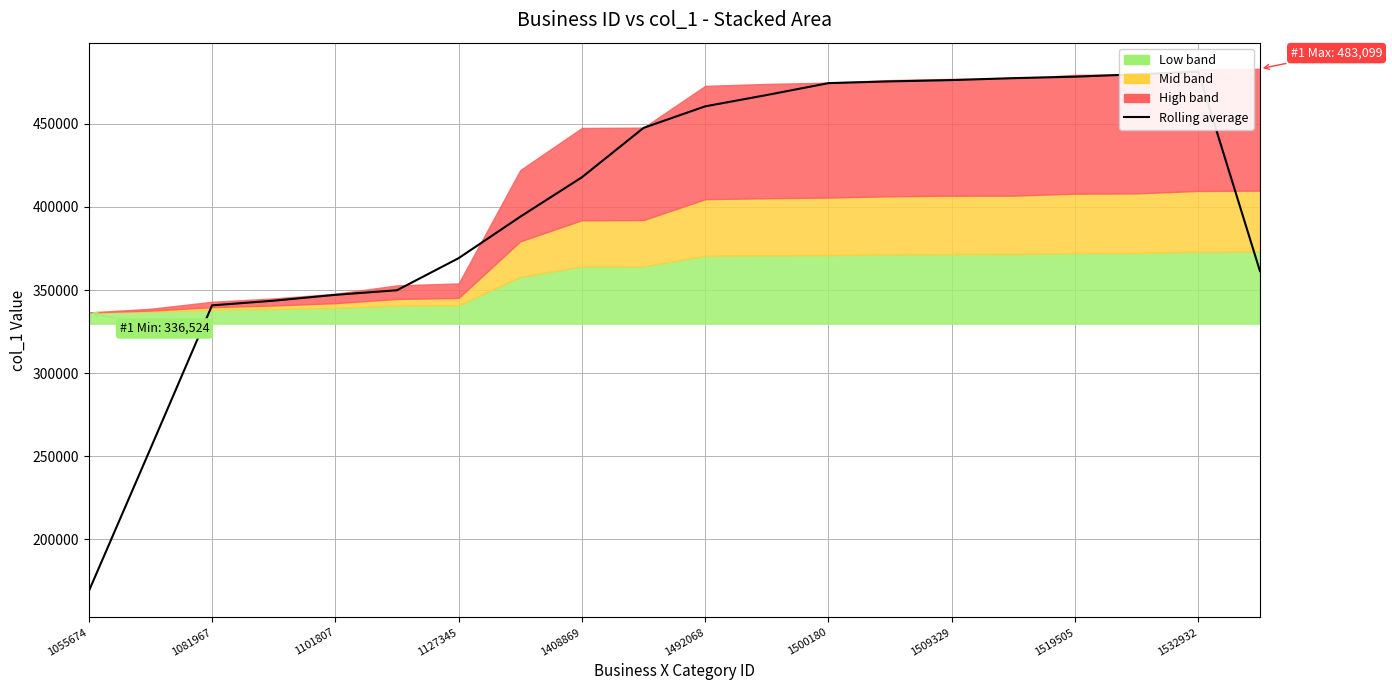

True or false: the data shows 343599.8 at 1127345.

True